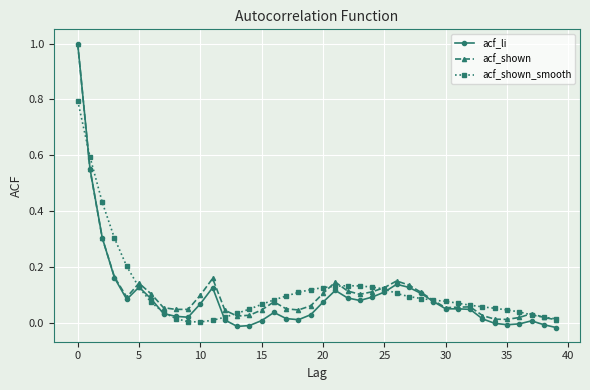

What is the maximum value for acf_shown?

1.0